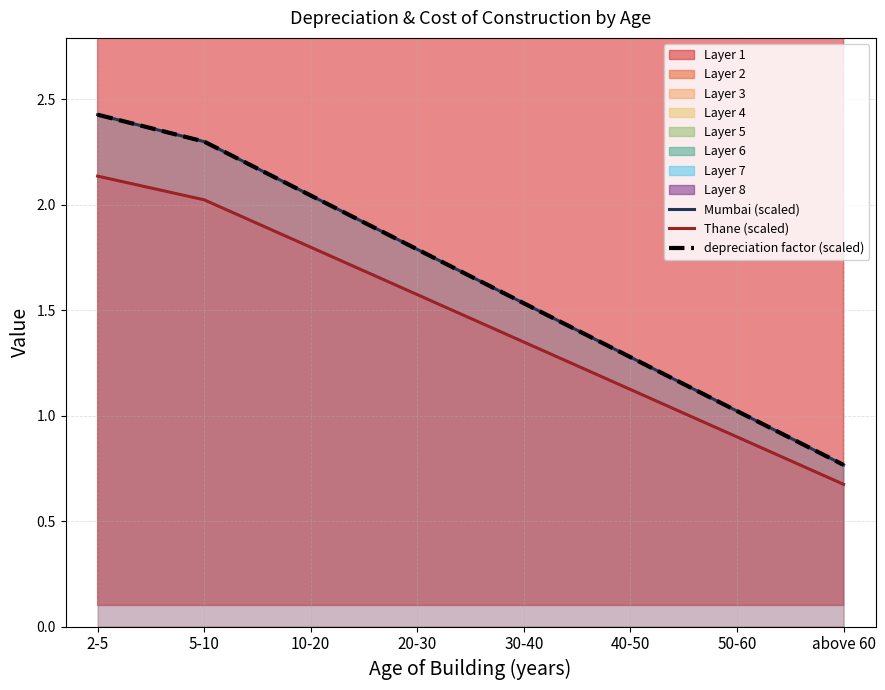

Is the value of Mumbai (scaled) at 40-50 greater than the value of Thane (scaled) at 30-40?

No